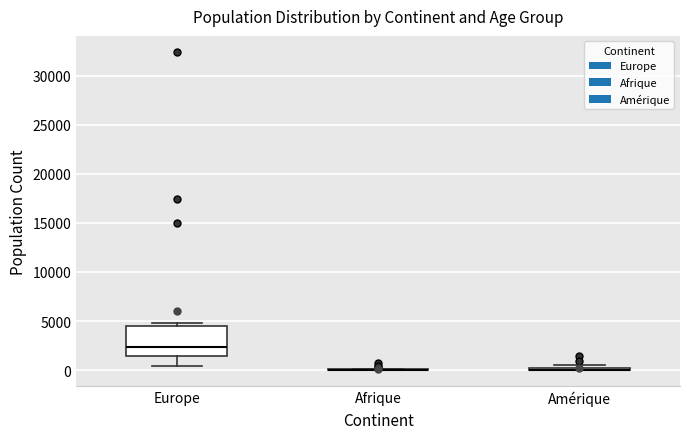

Which box is the tallest, from its lower edge to its upper edge?

Europe